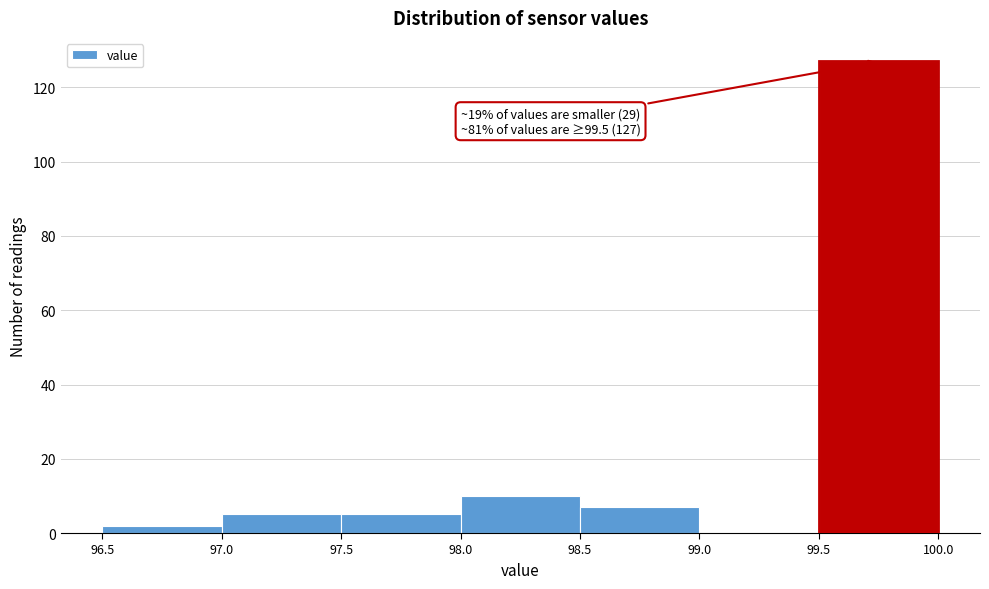

Over which range of the x-axis is the bar tallest?

99.5 to 100.0